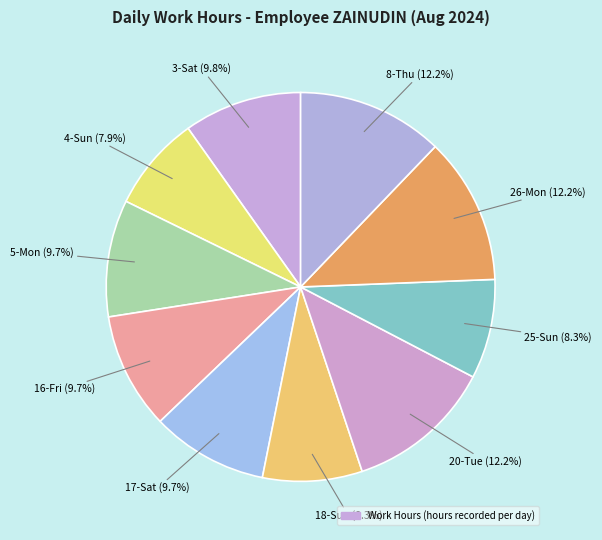

Rank the categories by value from lowest to highest.

4-Sun, 25-Sun, 18-Sun, 16-Fri, 17-Sat, 5-Mon, 3-Sat, 8-Thu, 26-Mon, 20-Tue